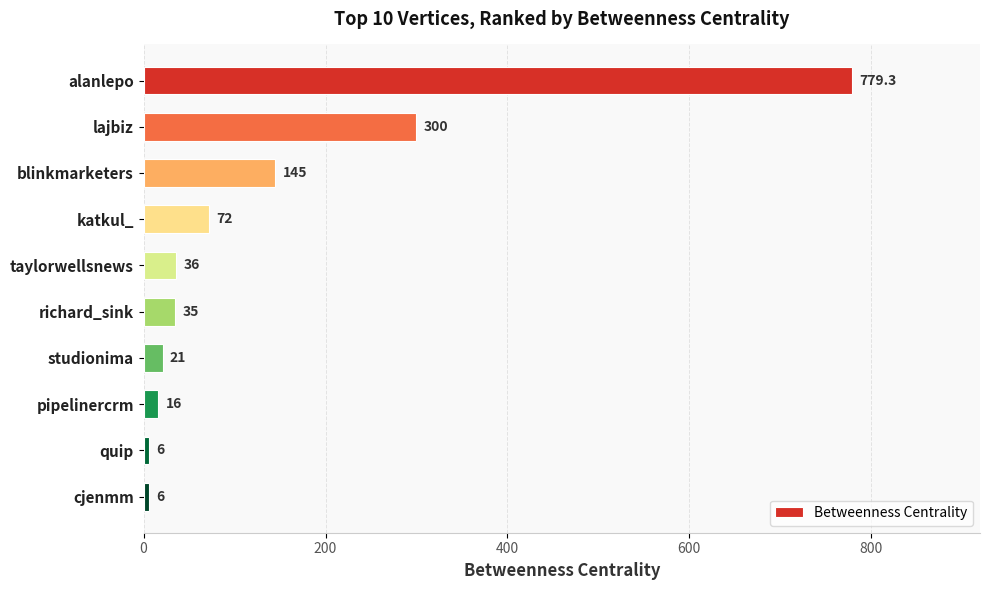

What is the label of the 4th bar from the bottom?

studionima